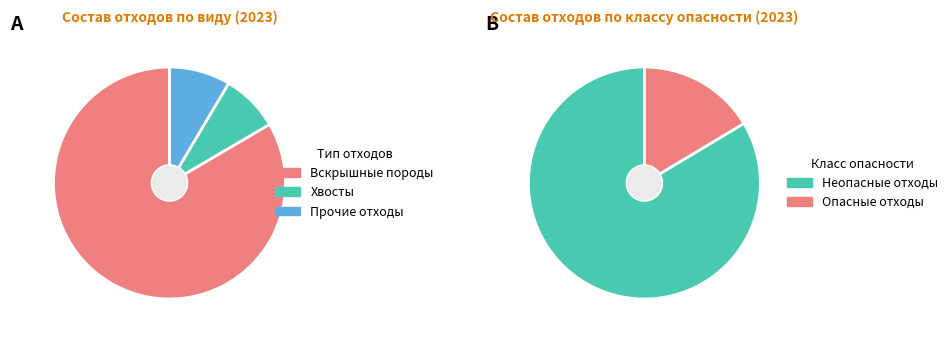

Which slice represents more than half of the pie?

Вскрышные породы